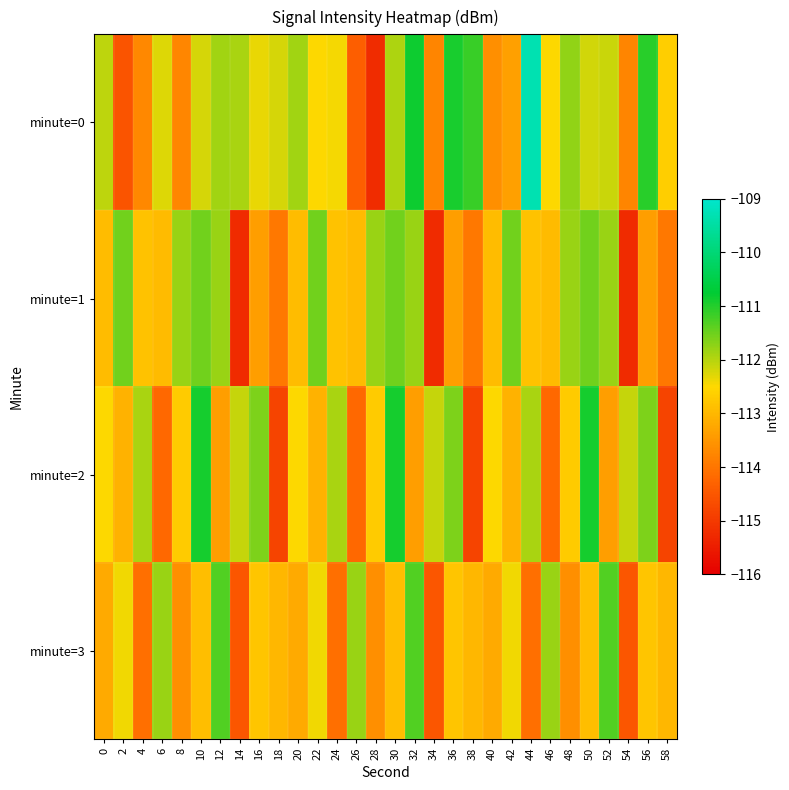

Which has a higher value, 4 or 42?

42